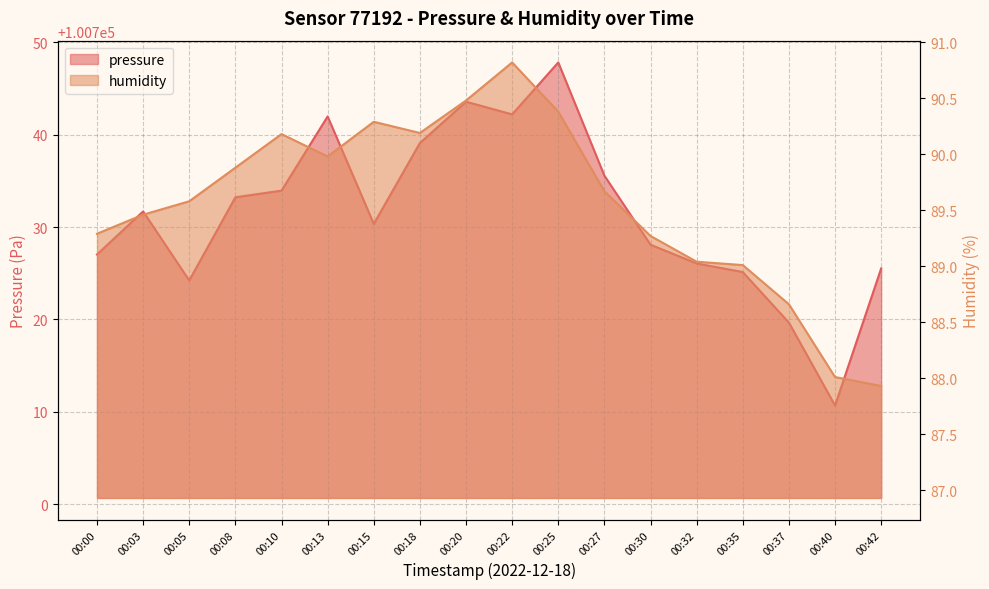

Where does the pressure series first go above 100731?

00:03